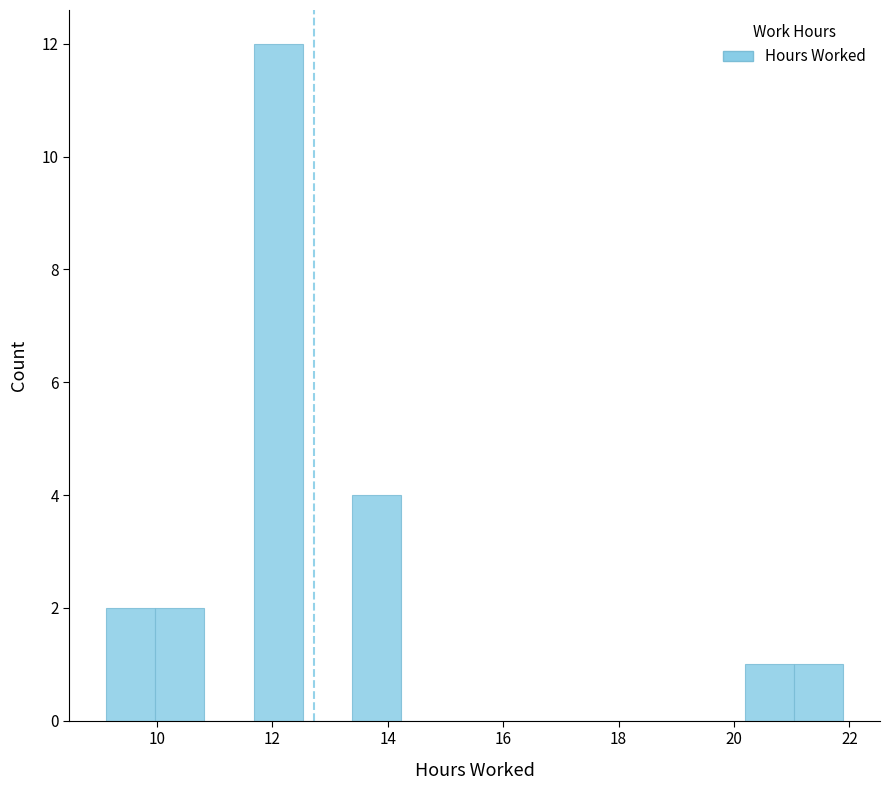

Which range on the x-axis has the tallest bar?

11.6 to 12.6